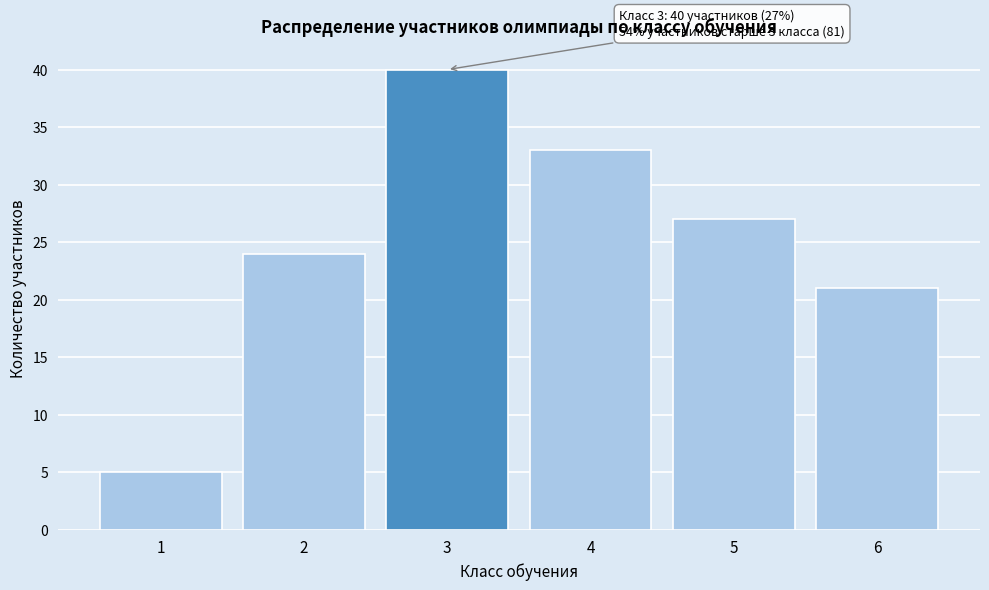

Over which range of the x-axis is the bar tallest?

2.5 to 3.5